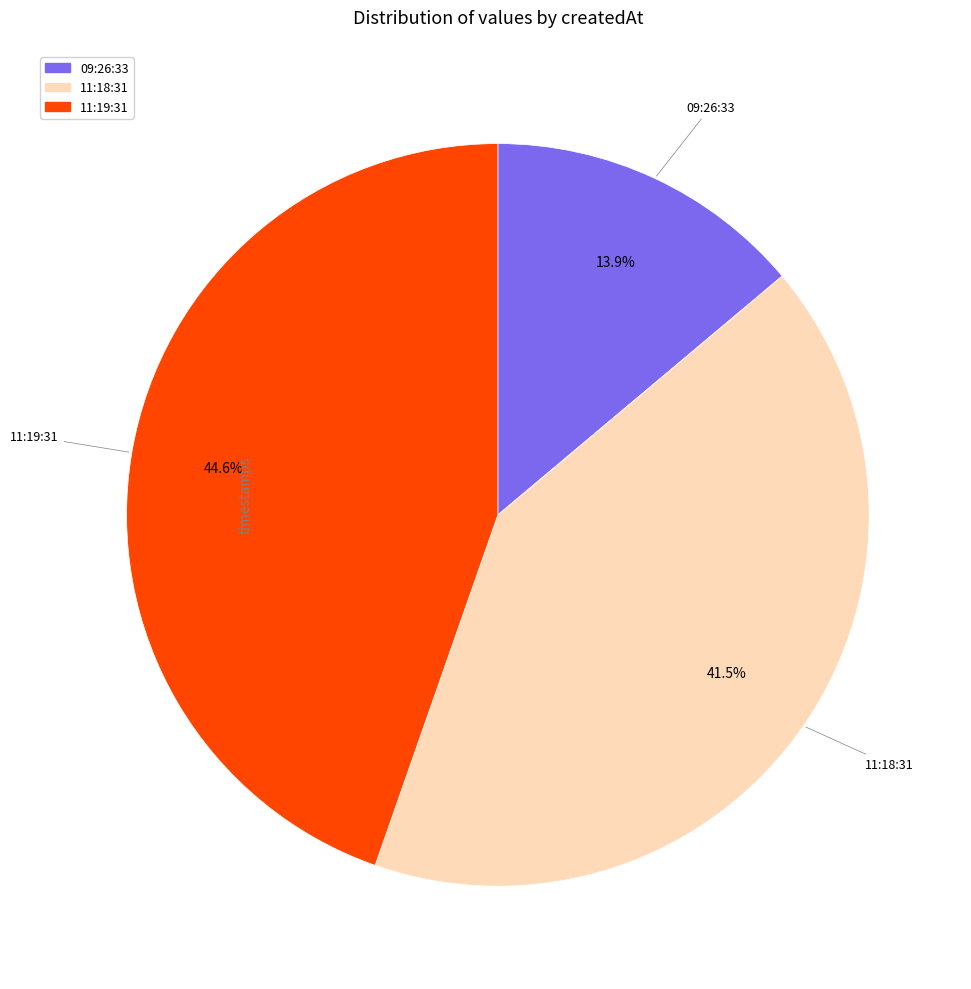

Is there any slice that represents more than half of the pie?

No